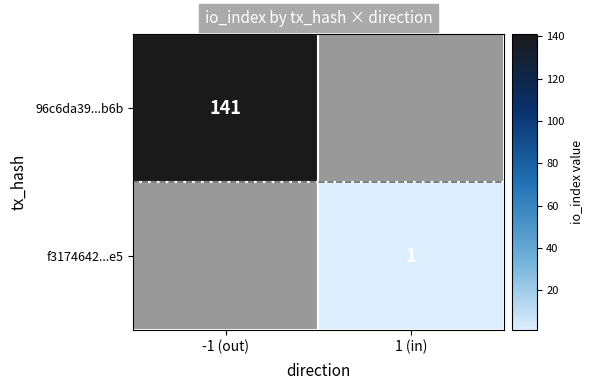

The value of f3174642...e5 at 1 (in) is 2. True or false?

False